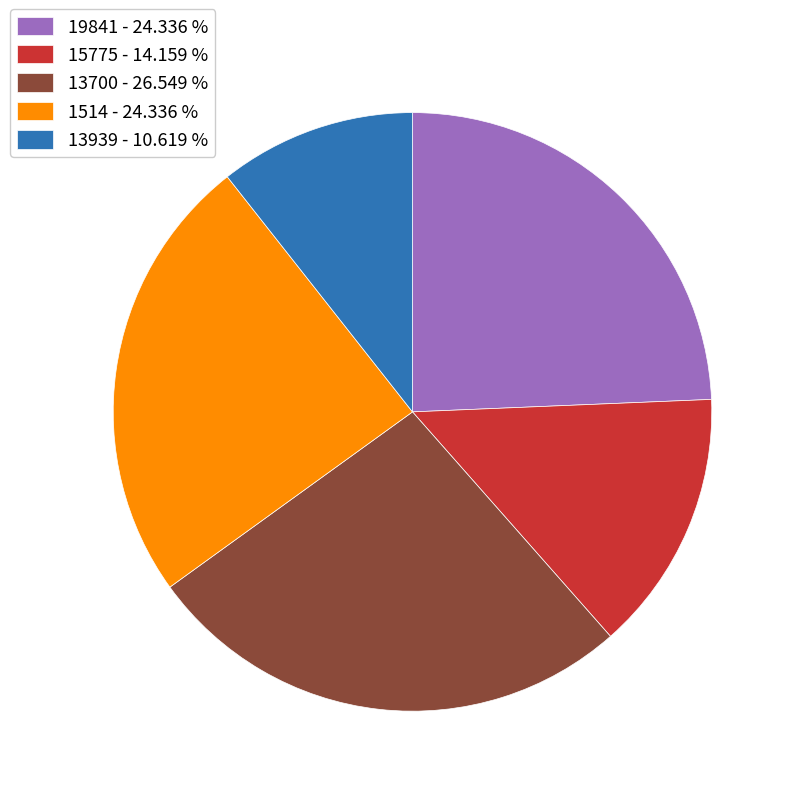

Is there any slice that represents more than half of the pie?

No